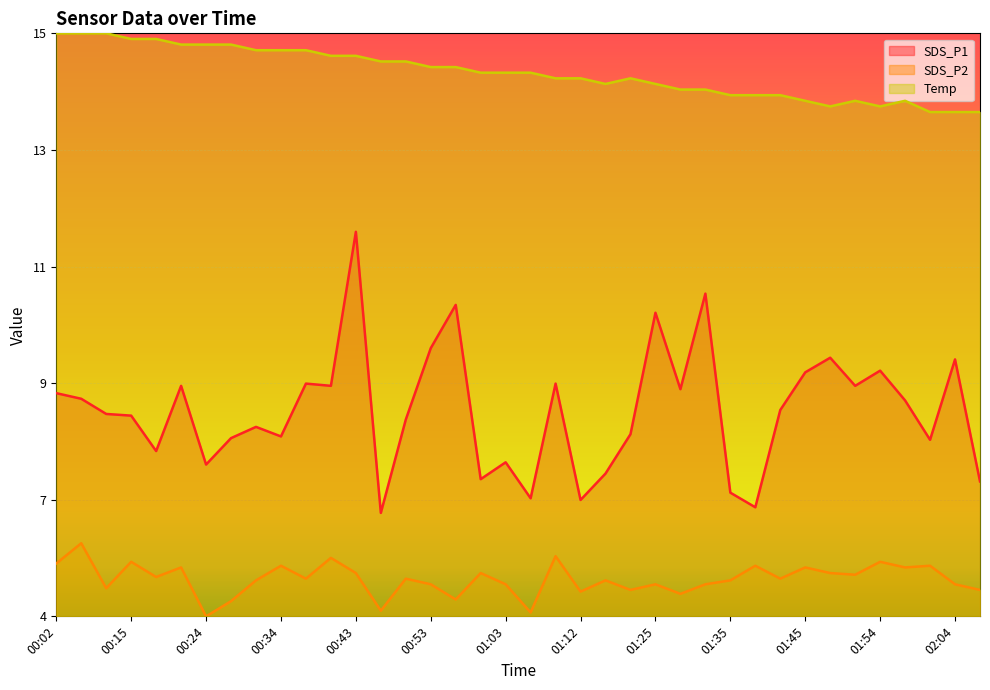

What is the difference between the highest and lowest values at 01:57?

0.8